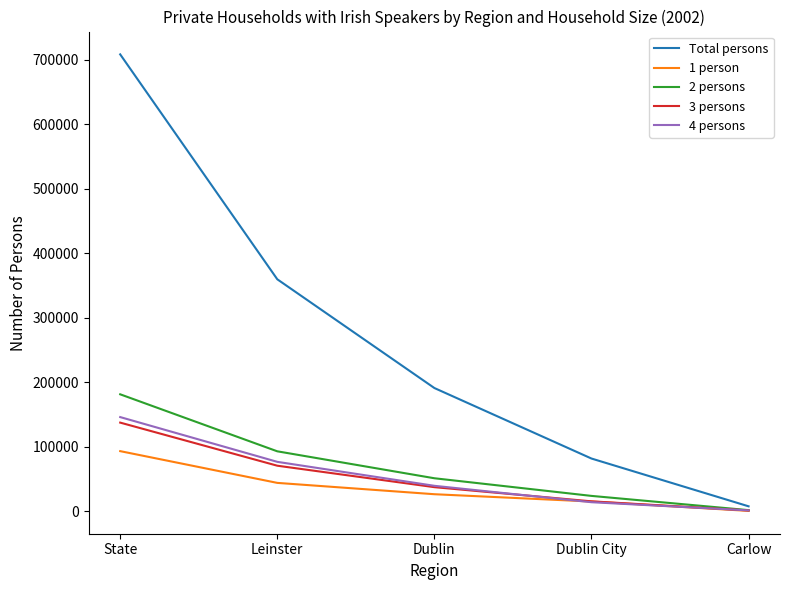

Rank the series at State from highest to lowest value.

Total persons, 2 persons, 4 persons, 3 persons, 1 person